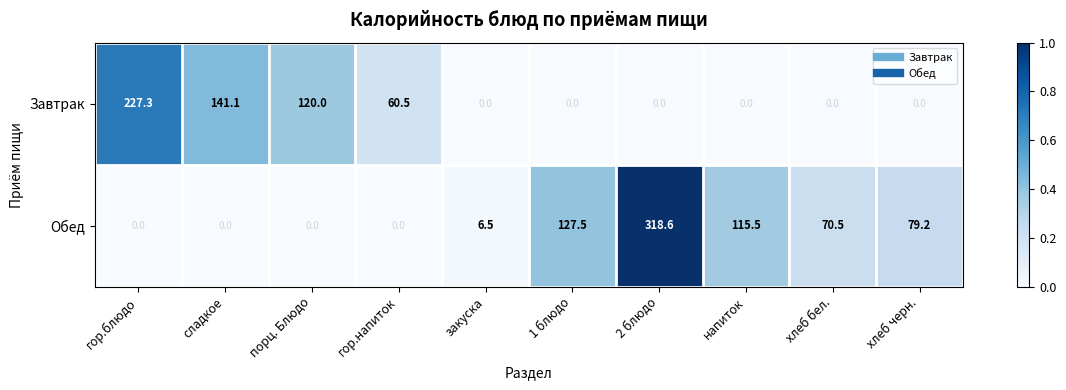

What is the difference between the maximum and minimum values in the Завтрак series?

227.3